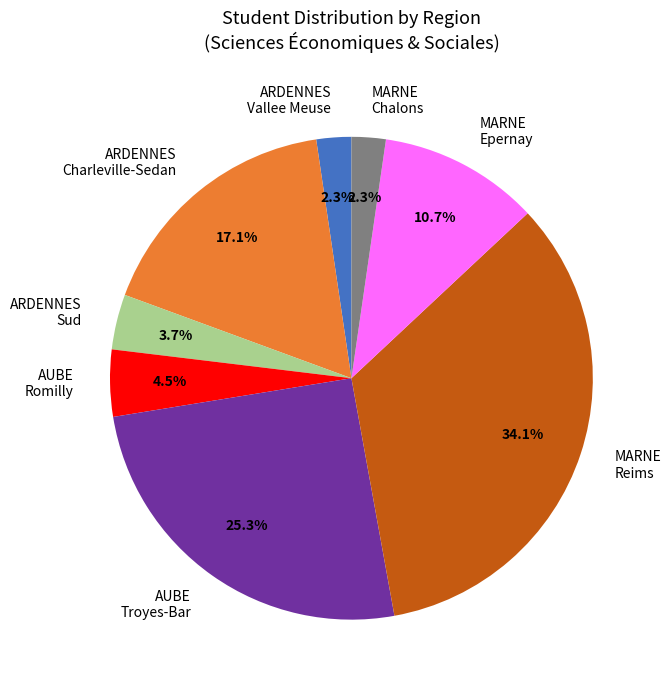

How many slices are in this pie chart?

8